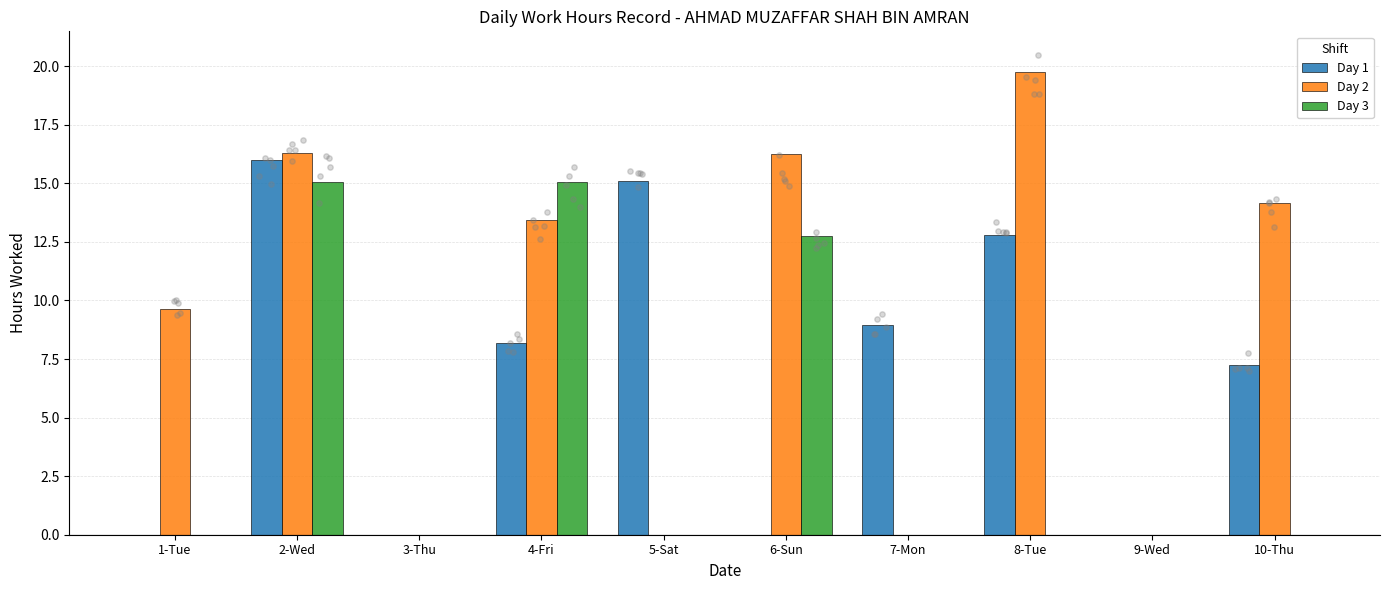

Which series has the largest total across all categories?

Day 2